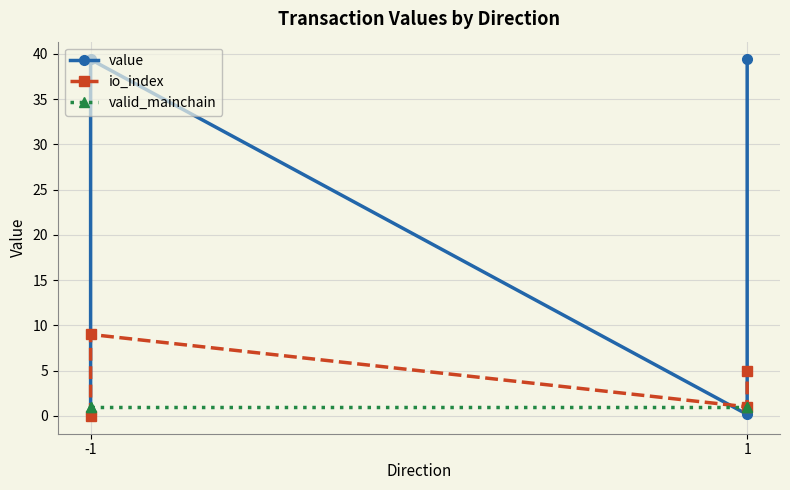

Which series has the widest spread of values?

value